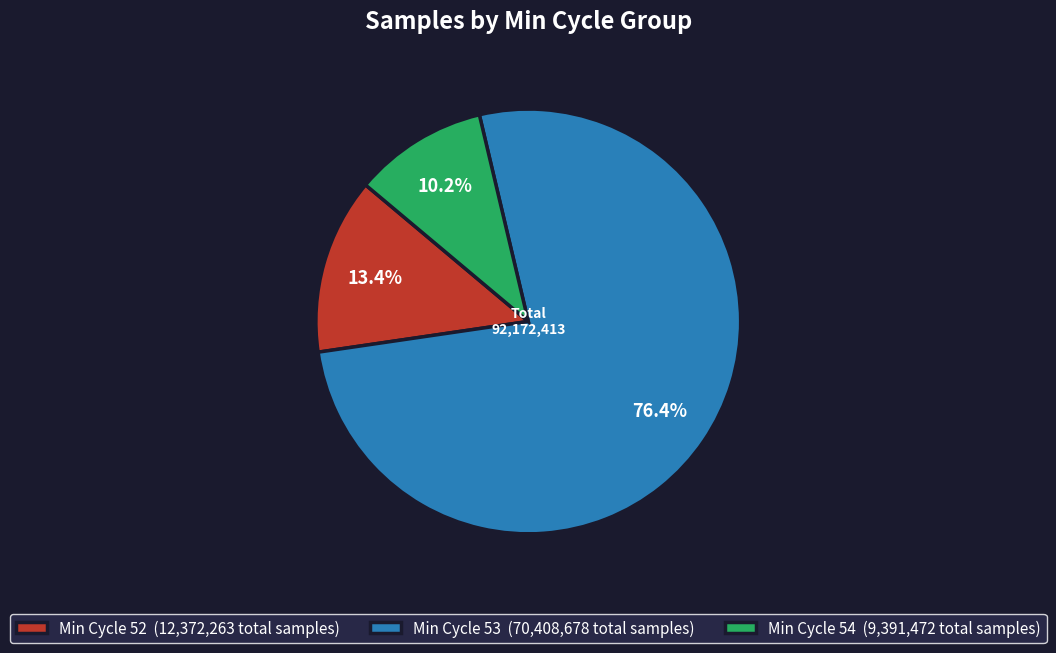

Rank the categories by value from highest to lowest.

Min Cycle 53 (70,408,678 total samples), Min Cycle 52 (12,372,263 total samples), Min Cycle 54 (9,391,472 total samples)